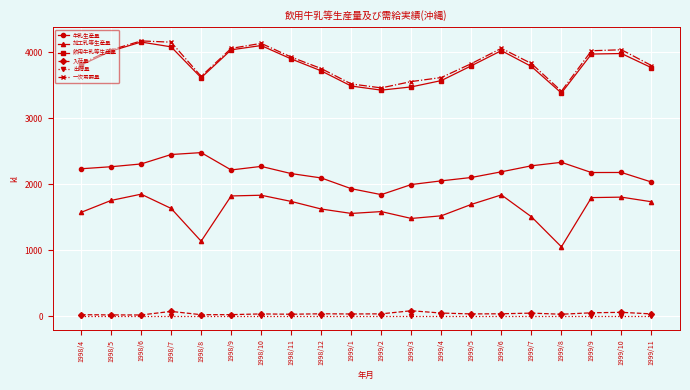

At which category does 加工乳等生産量 reach its first local peak?

1998/6